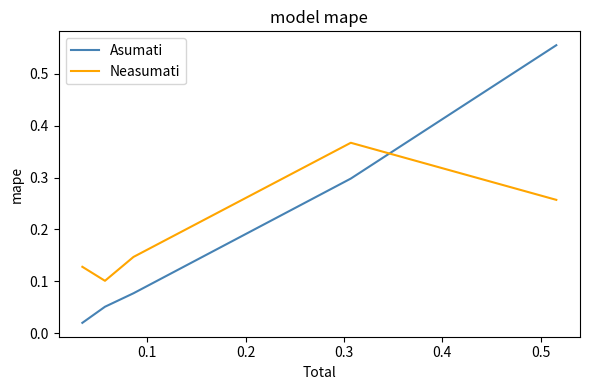

True or false: Neasumati and Asumati intersect in this chart.

True